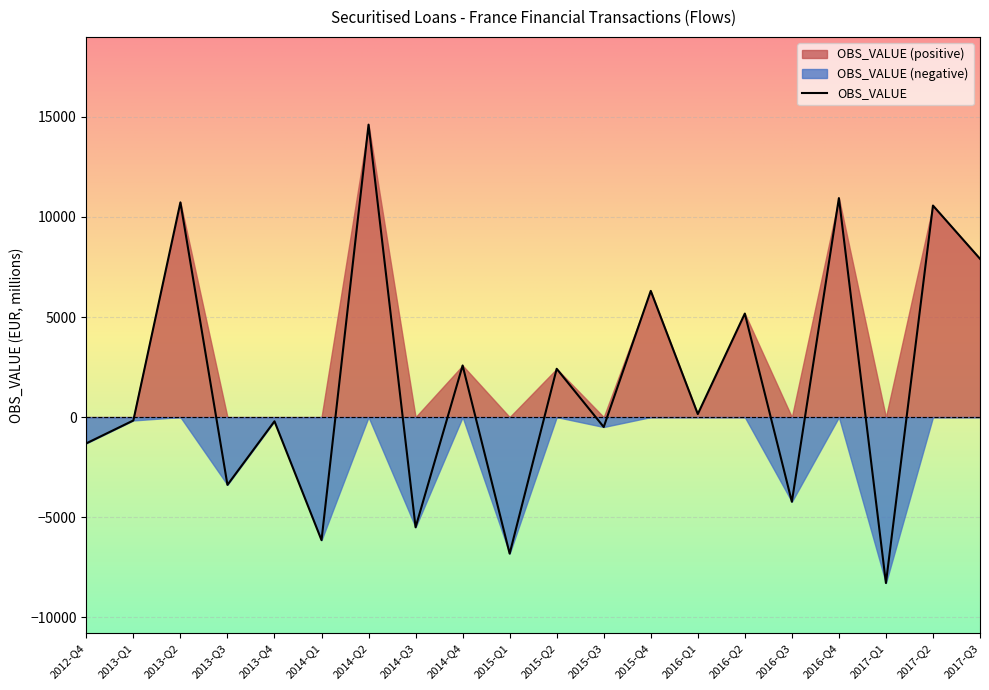

At which category does the data reach its first local peak?

2013-Q2